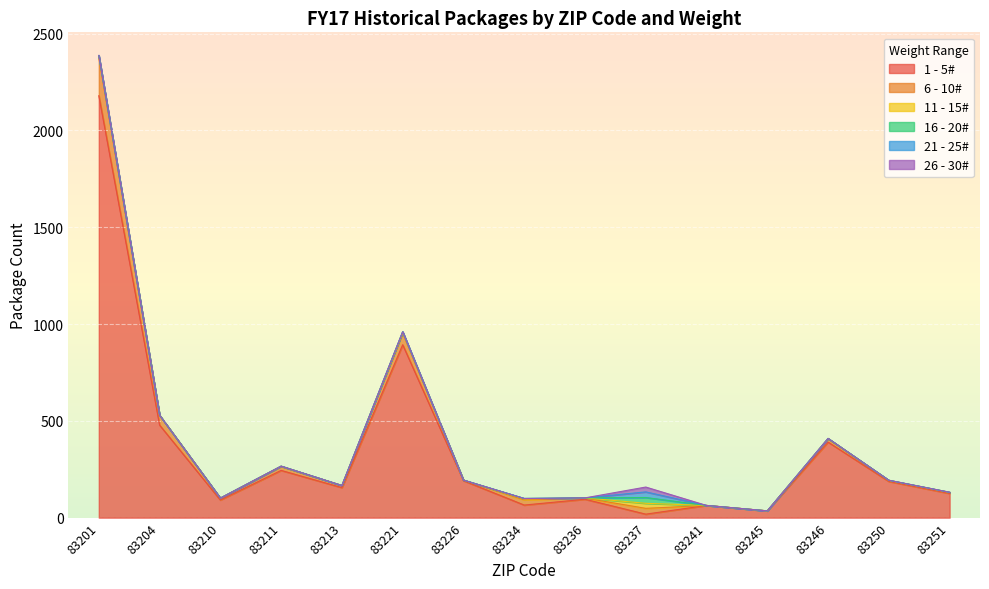

Which has a higher value, 83246 or 83241?

83246